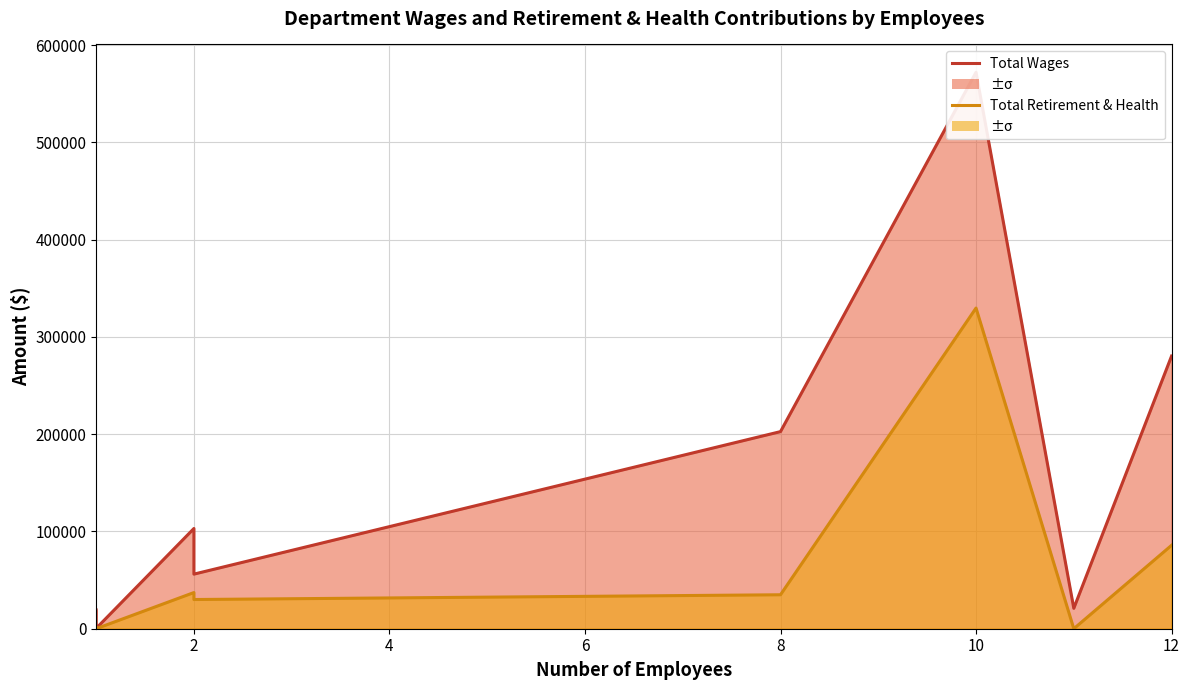

Which series has the widest spread of values?

Total Wages (line)